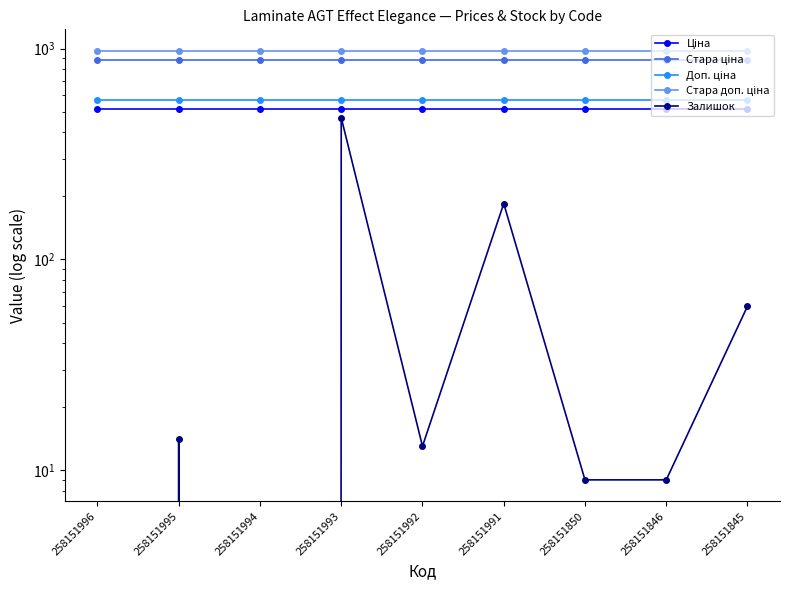

True or false: Залишок and Стара ціна cross at least once.

False